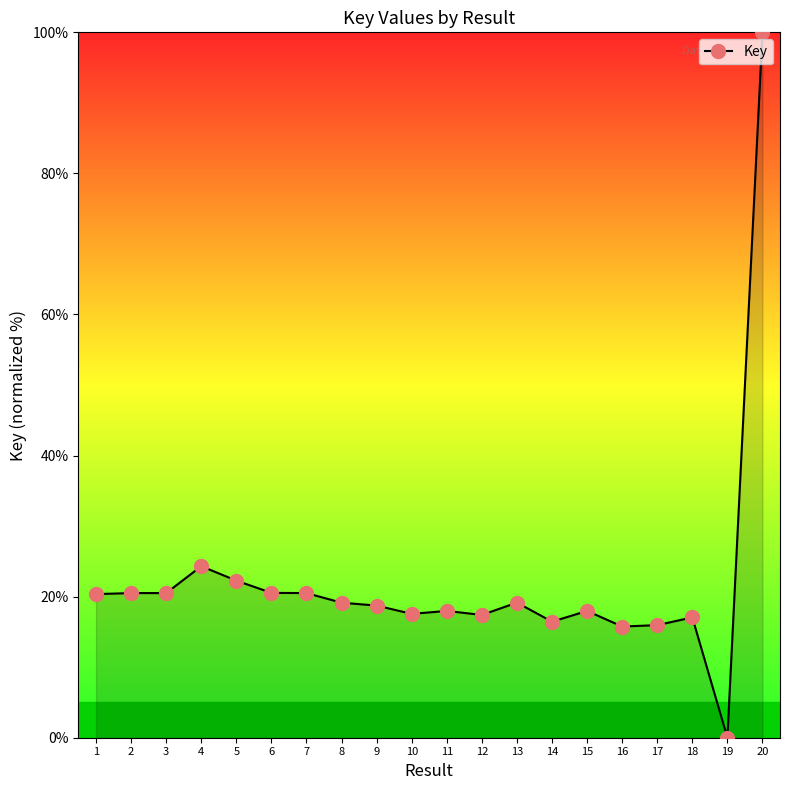

How many distinct data groups are displayed?

1